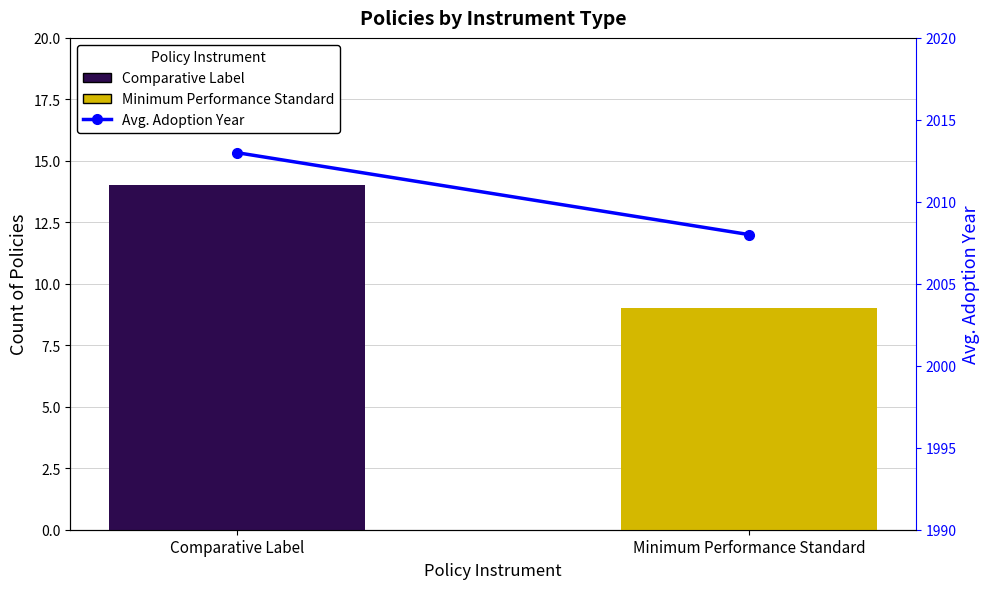

What is the maximum value for Avg. Adoption Year?

2013